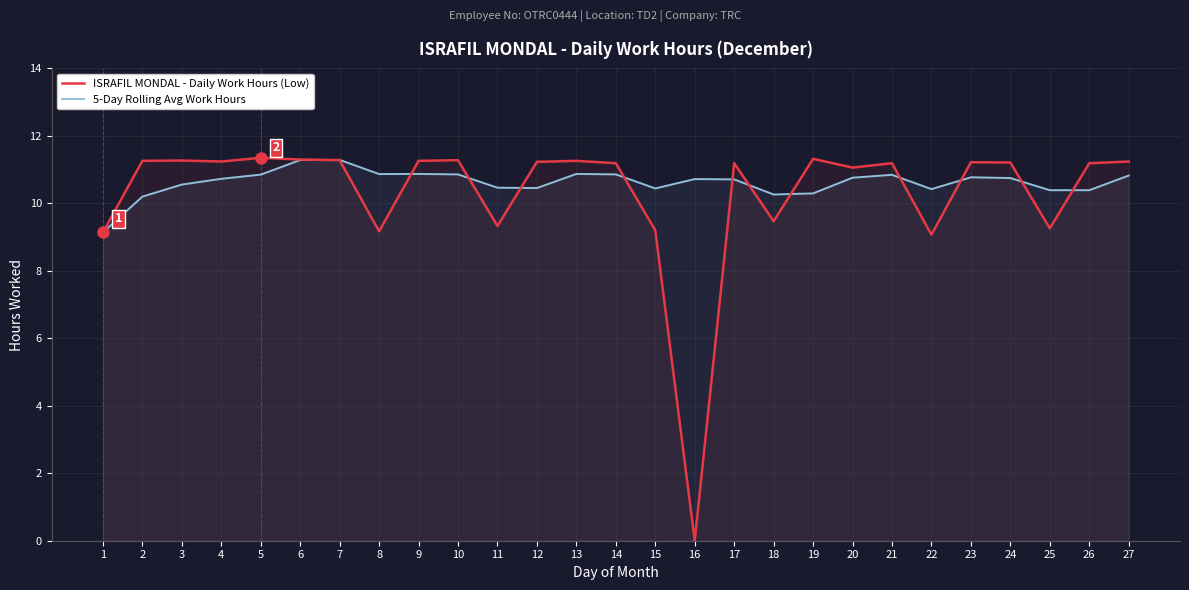

How many interior local peaks does the 5-Day Rolling Avg Work Hours series have?

6